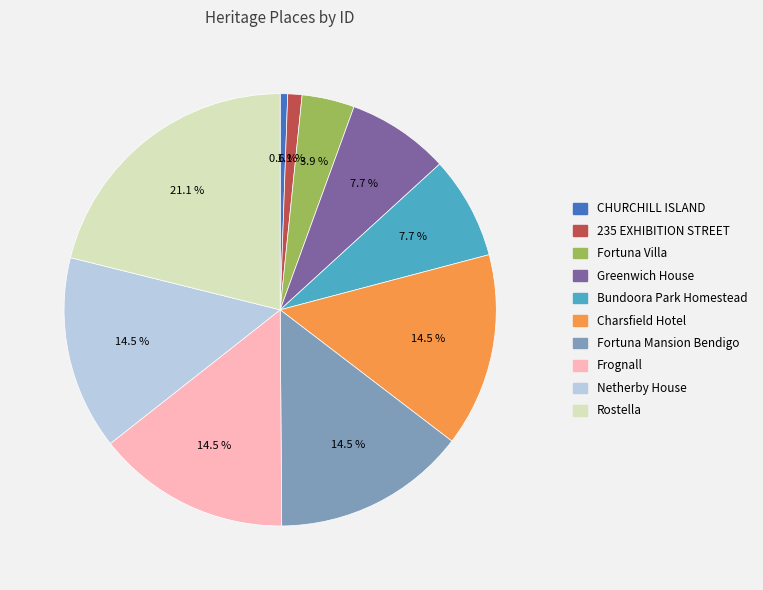

Does any single category account for the majority?

No